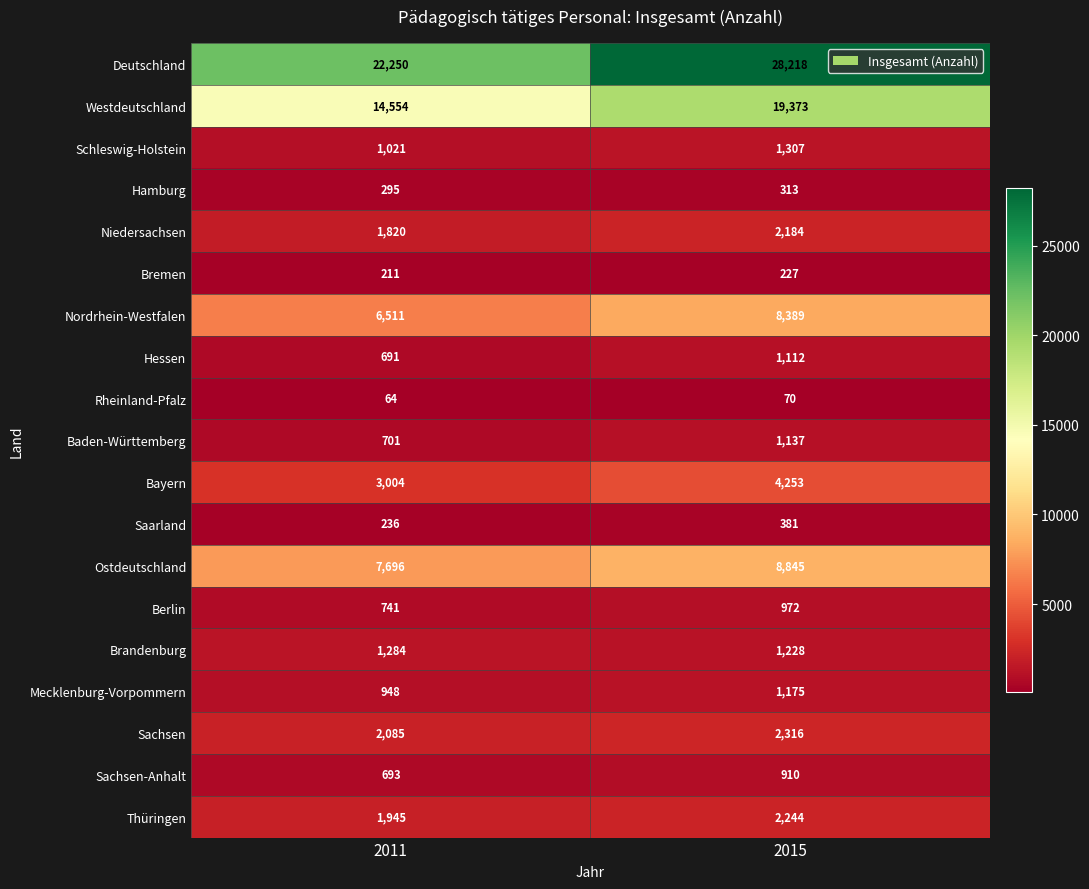

At which category is the sum across all series the highest?

2015